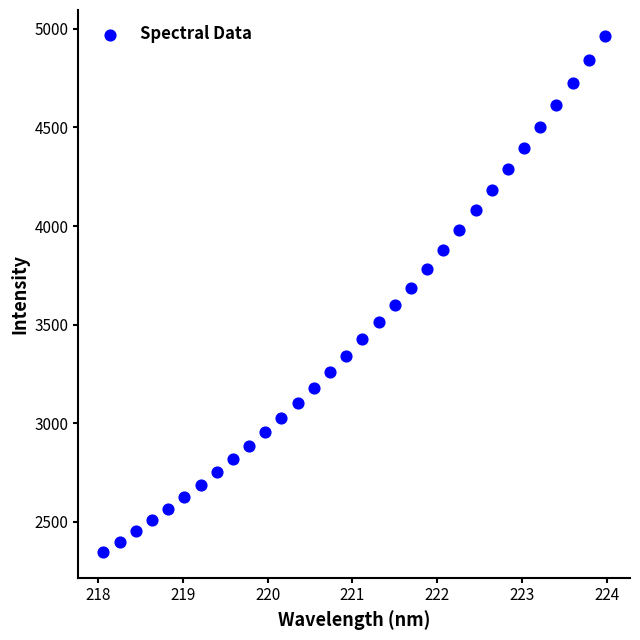

What is the range of Y values (max minus min)?

2618.7